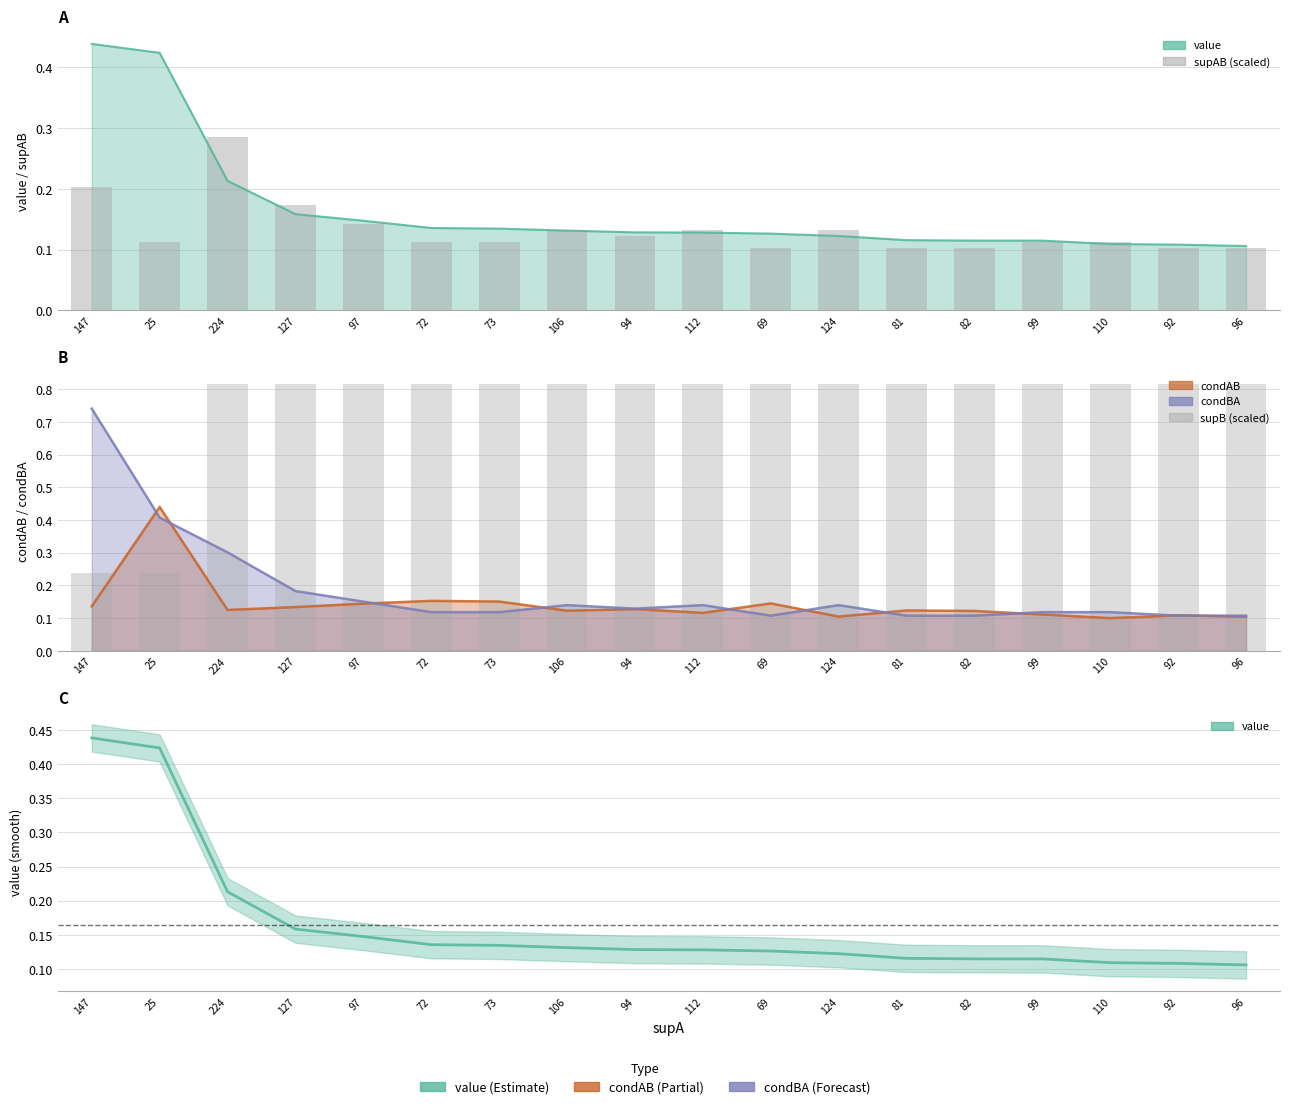

What is the smallest value displayed?

0.1